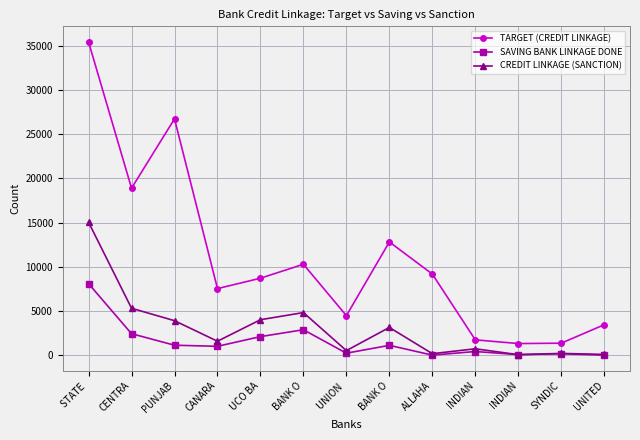

The value of CREDIT LINKAGE (SANCTION) at ALLAHA is 164. True or false?

True